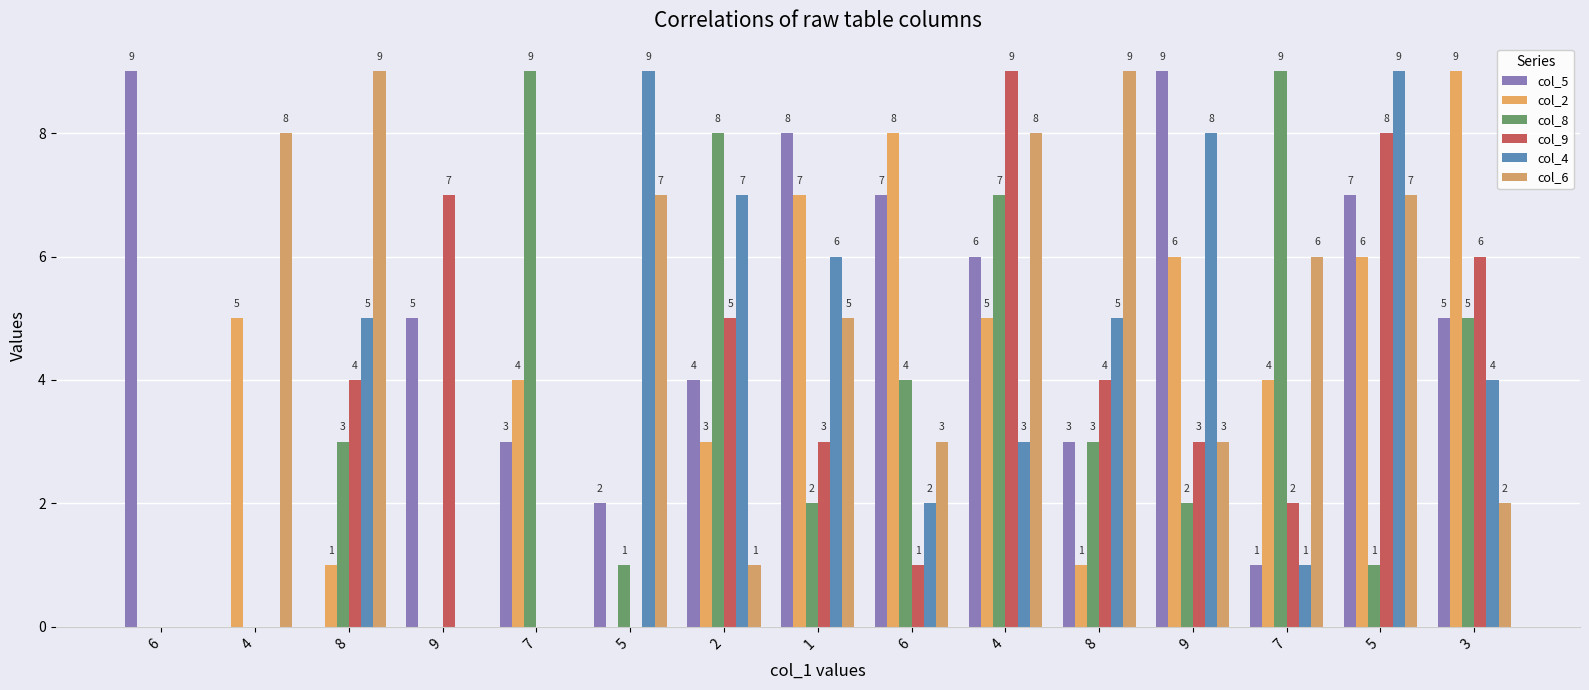

Reading left to right, list all the values displayed in this chart.

col_5: 9	0	0	5	3	2	4	8	7	6	3	9	1	7	5
col_2: 0	5	1	0	4	0	3	7	8	5	1	6	4	6	9
col_8: 0	0	3	0	9	1	8	2	4	7	3	2	9	1	5
col_9: 0	0	4	7	0	0	5	3	1	9	4	3	2	8	6
col_4: 0	0	5	0	0	9	7	6	2	3	5	8	1	9	4
col_6: 0	8	9	0	0	7	1	5	3	8	9	3	6	7	2